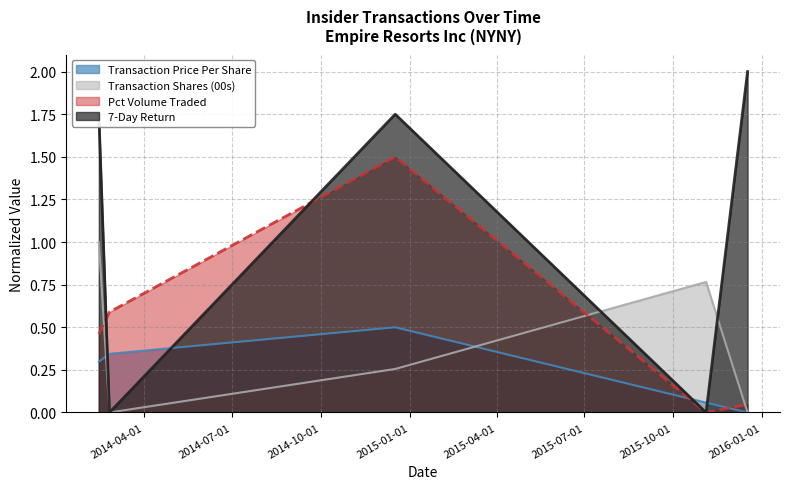

Which series has the widest spread of values?

7-Day Return